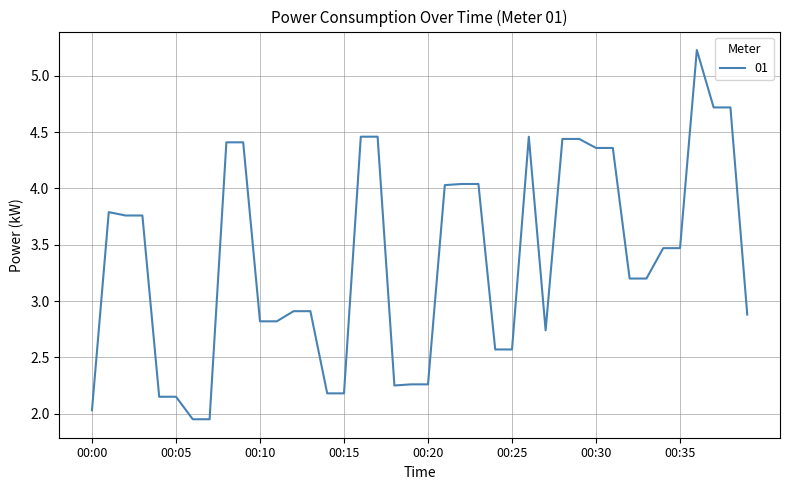

What is the difference between the maximum and minimum values?

3.3